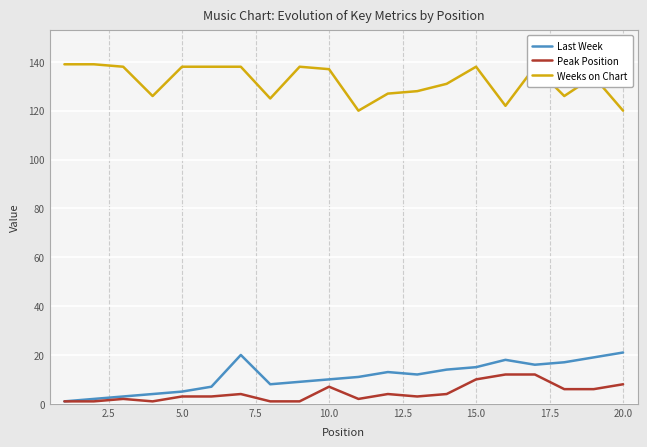

What is the maximum value for Peak Position?

12